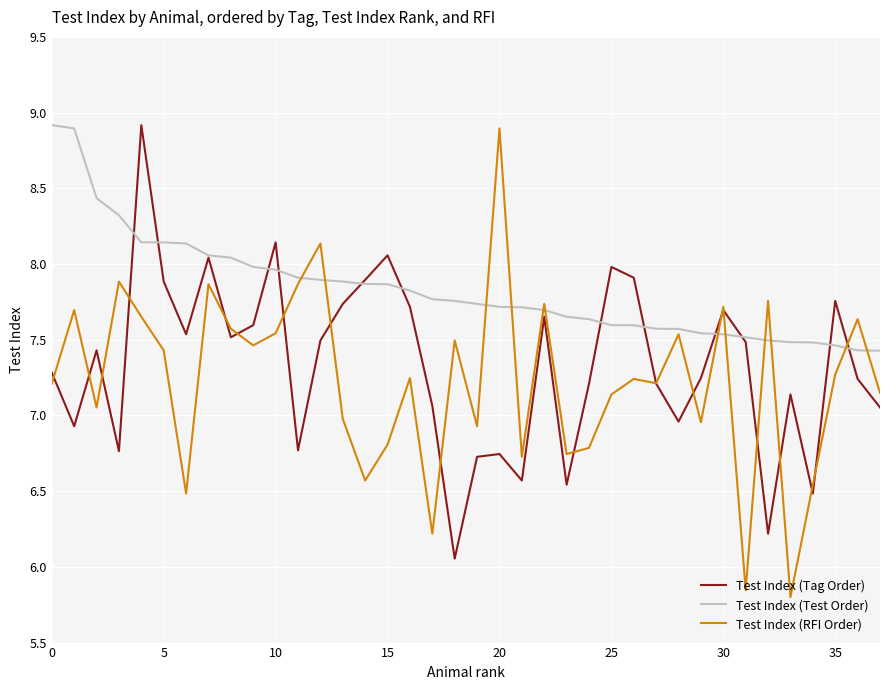

Which series has the largest range (max minus min)?

Test Index (RFI Order)